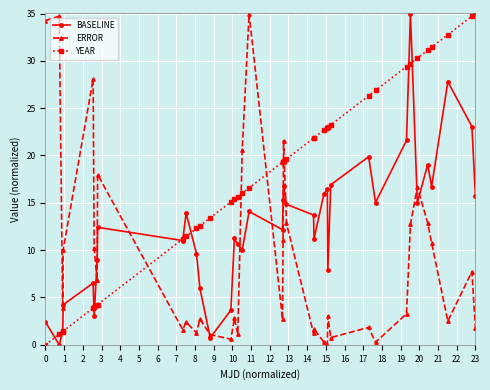

What is the greatest value displayed?

35.0